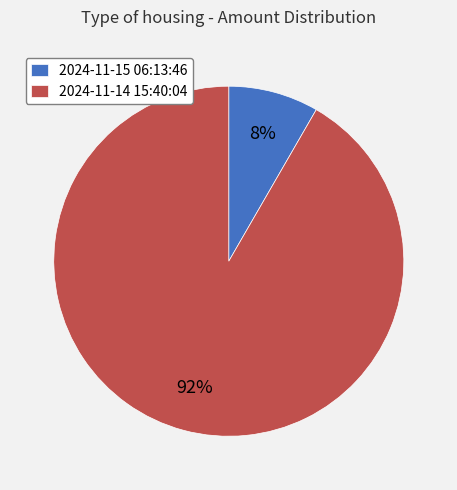

What is the ratio of the value at 2024-11-15 06:13:46 to the value at 2024-11-14 15:40:04?

0.1